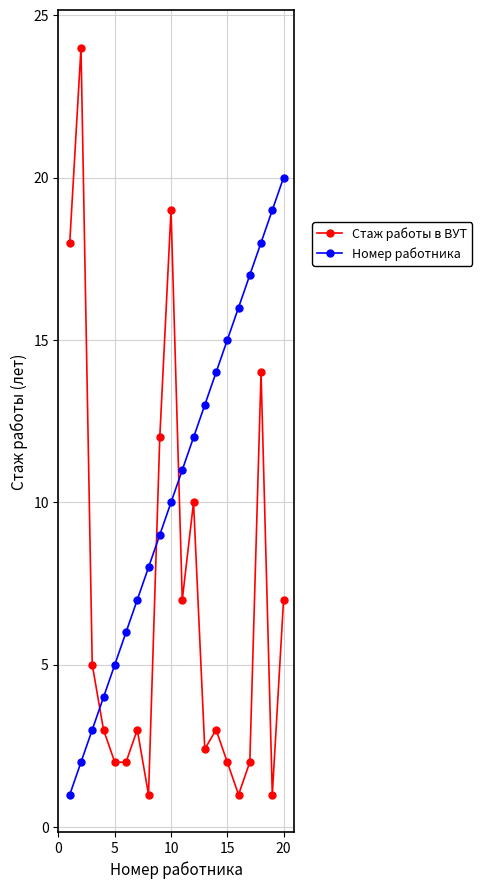

How many interior local peaks does the Стаж работы в ВУТ series have?

6